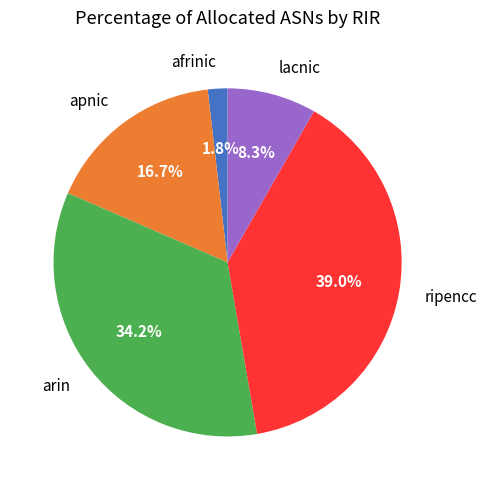

Is there any slice that represents more than half of the pie?

No